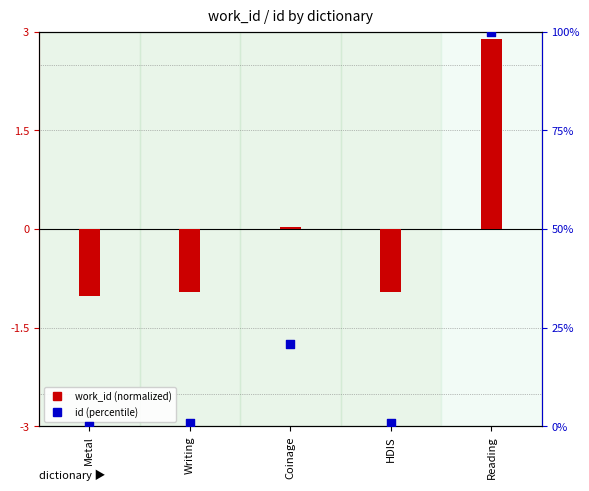

Which series has the largest total across all categories?

id (percentile)